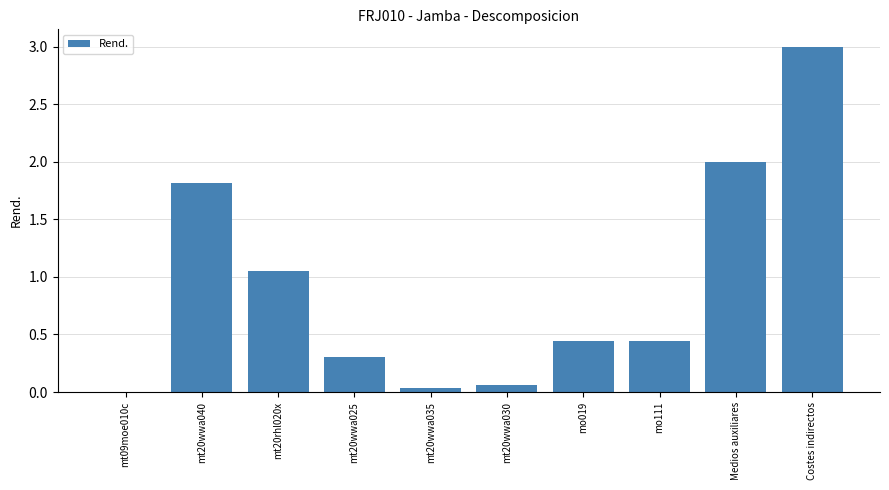

The value at Costes indirectos is 5.1. True or false?

False